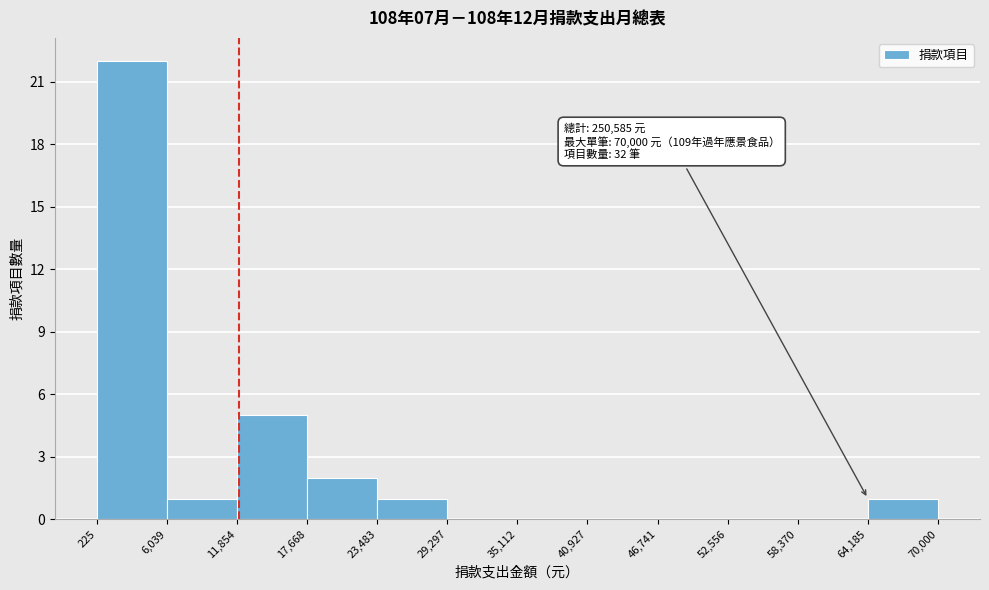

Over which range of the x-axis is the bar tallest?

225 to 6,039